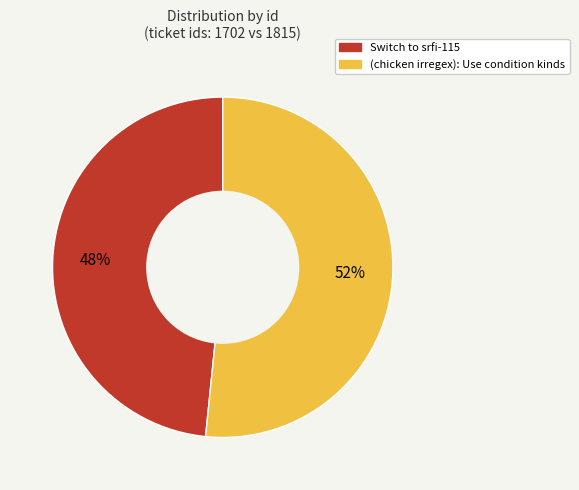

Count the number of slices in the pie.

2